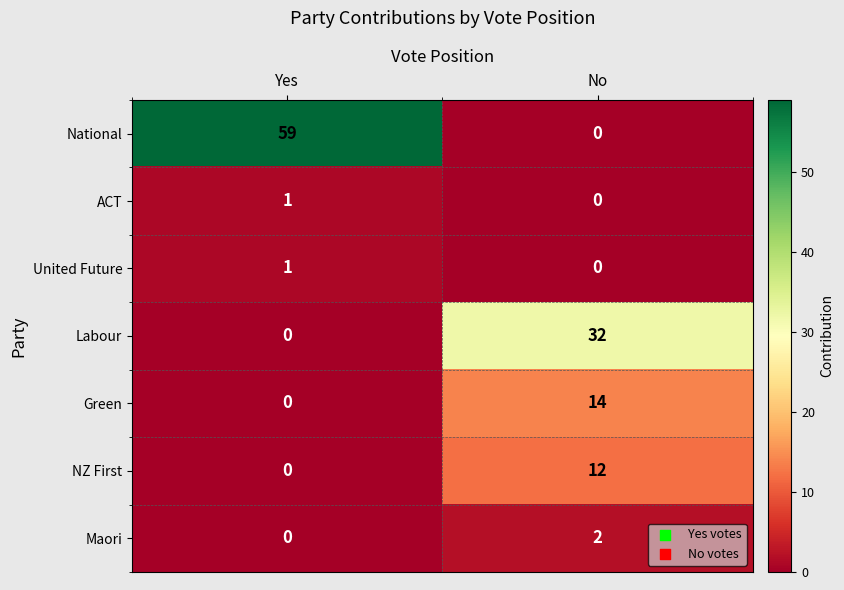

How many categories are shown in the chart?

2